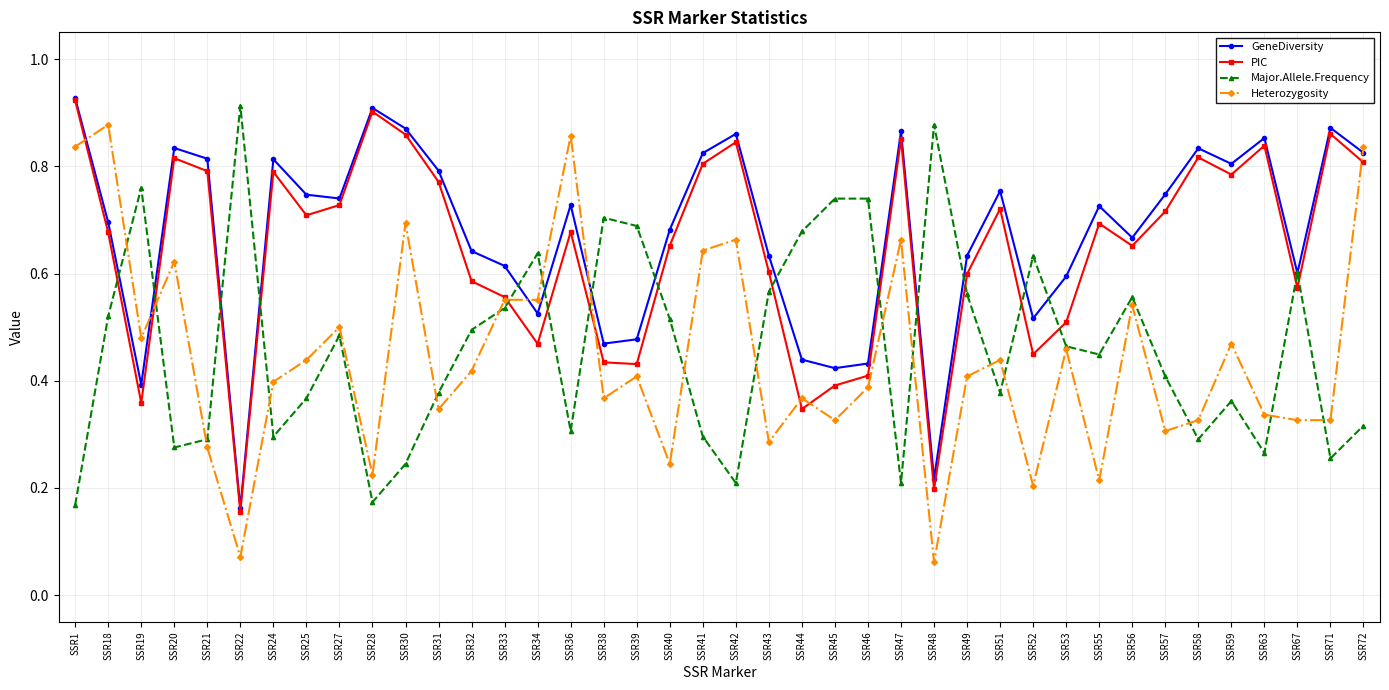

Between which two adjacent categories do Heterozygosity and GeneDiversity first intersect?

SSR1 and SSR18